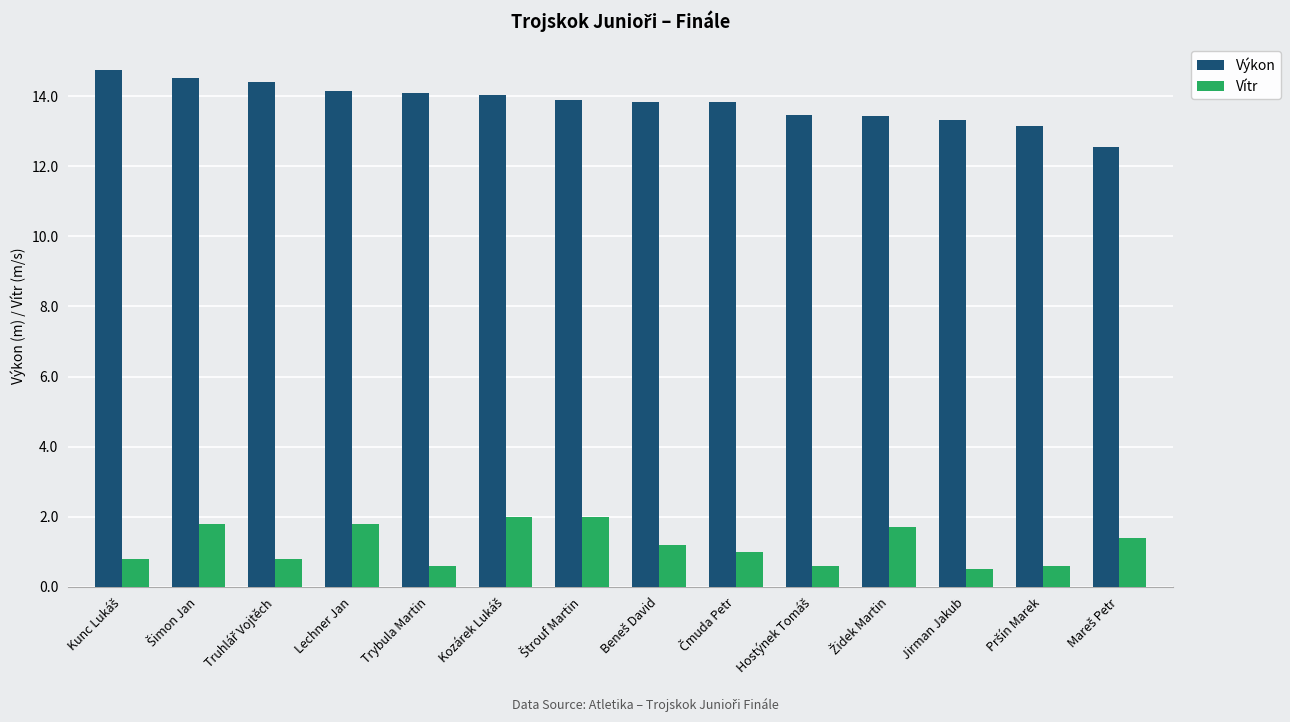

Rank the series by their maximum value, from lowest to highest.

Vítr, Výkon